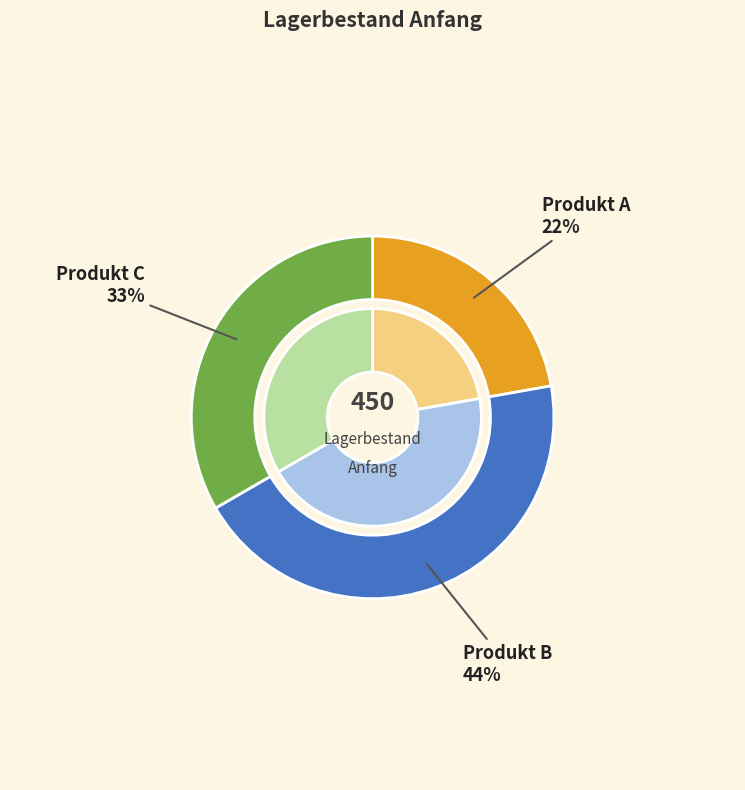

Which category has the smallest portion of the pie?

Produkt A